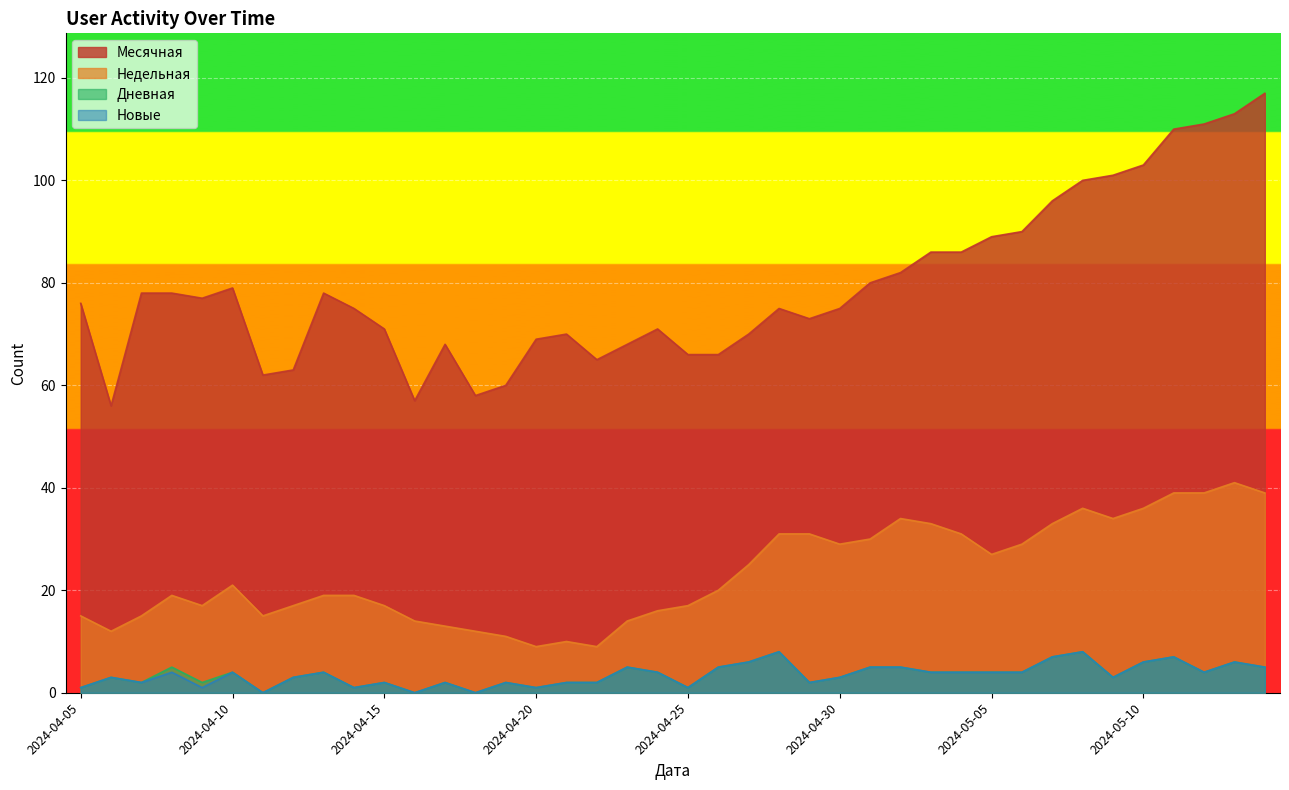

Which has a higher value, 2024-04-23 or 2024-04-28?

2024-04-28